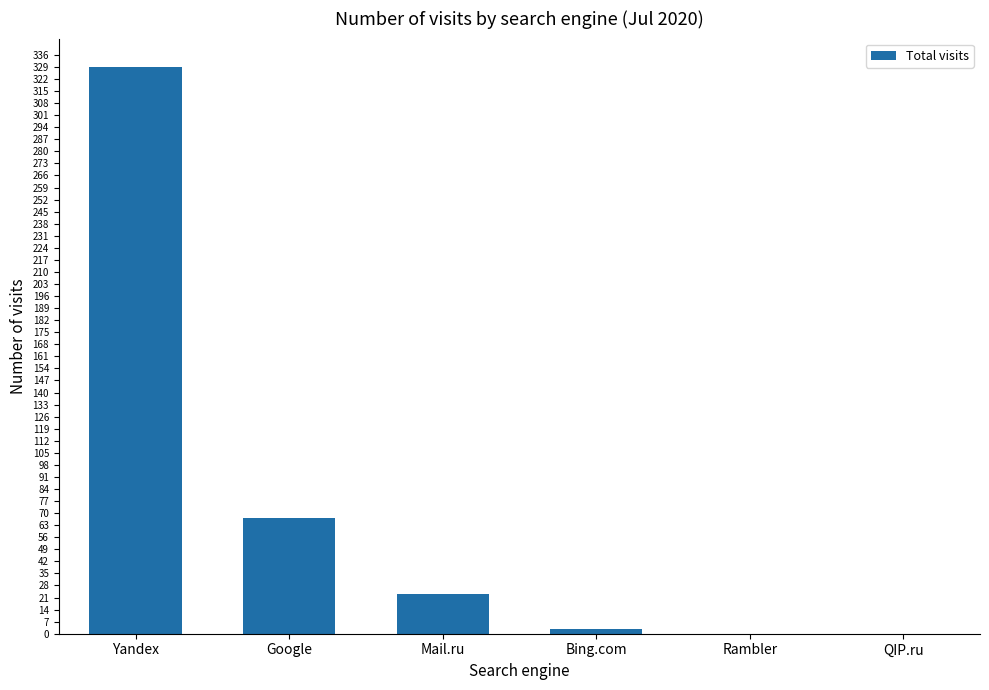

At which category does the chart reach its peak across all series?

Yandex